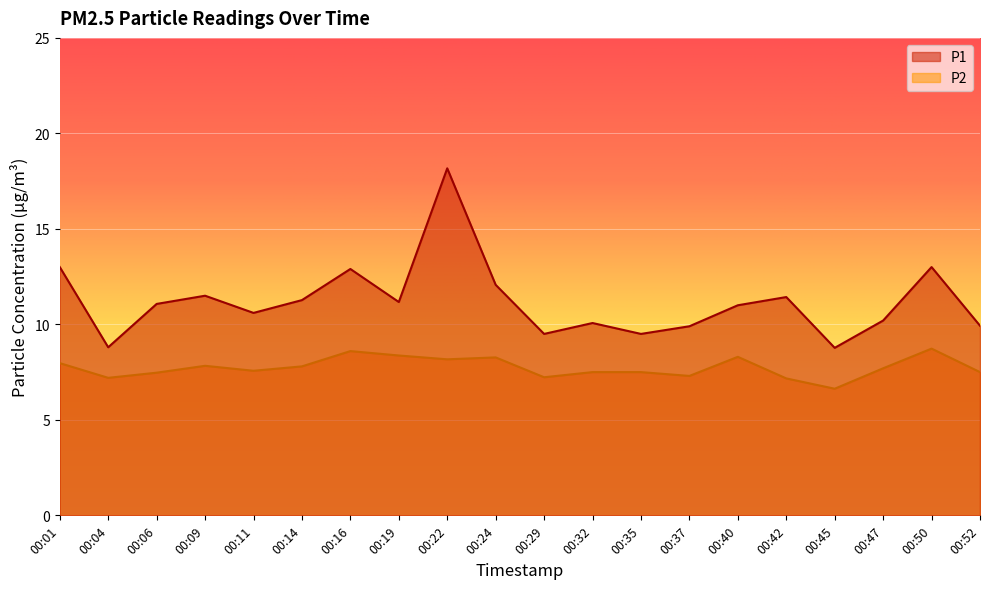

Between 00:06 and 00:19, which is larger?

00:19